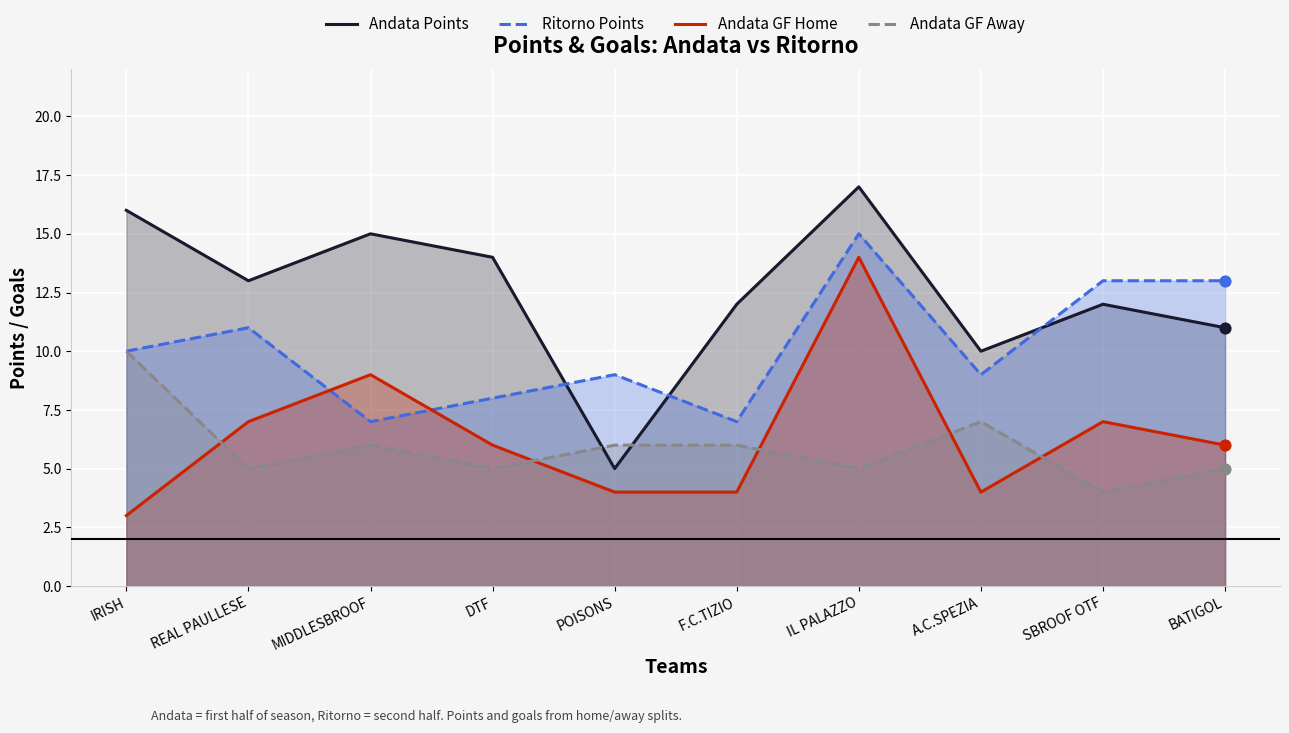

Which series has the widest spread of Y values?

Andata Points